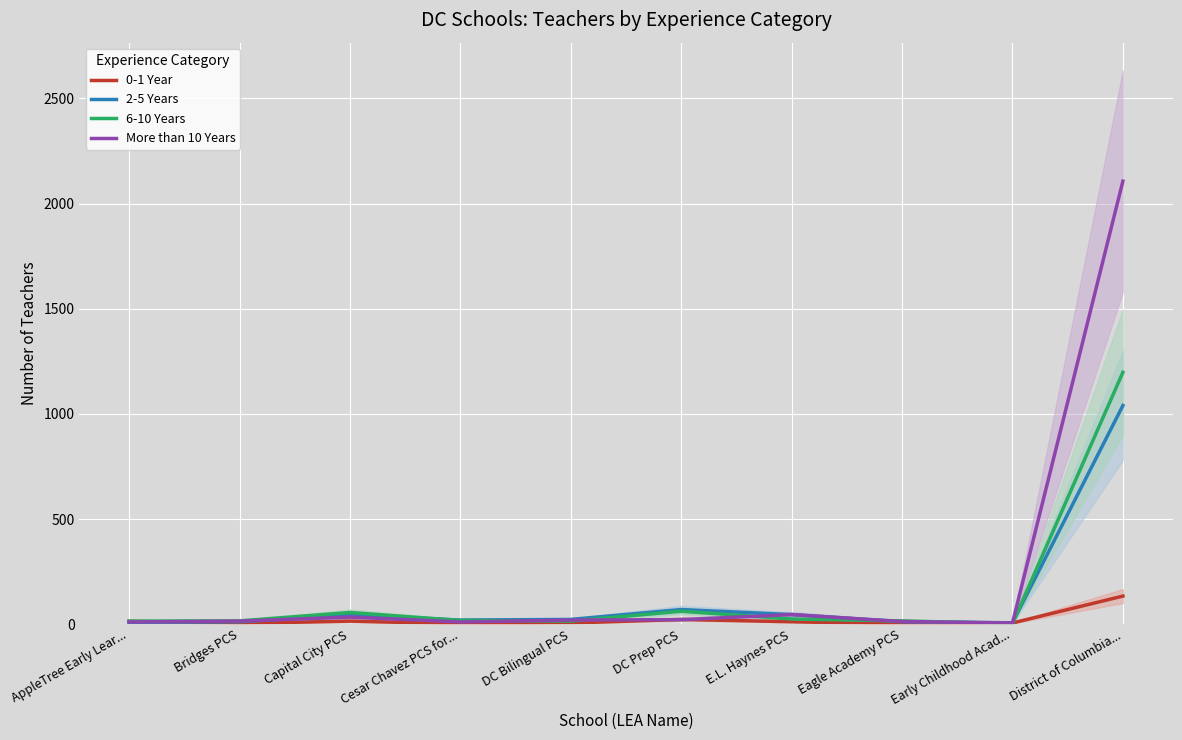

How many categories are shown in the chart?

10